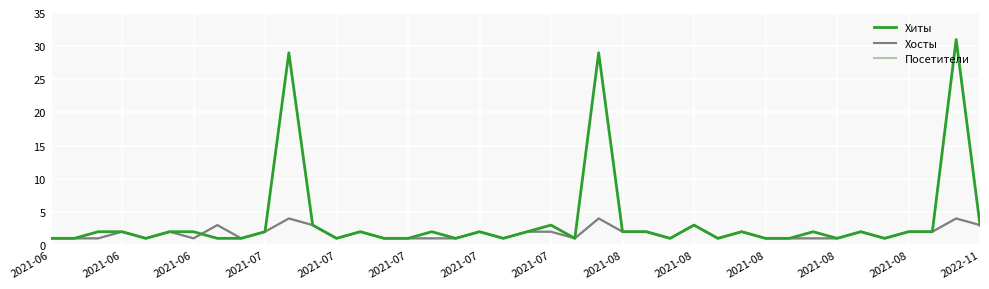

At which category does the chart reach its peak across all series?

38